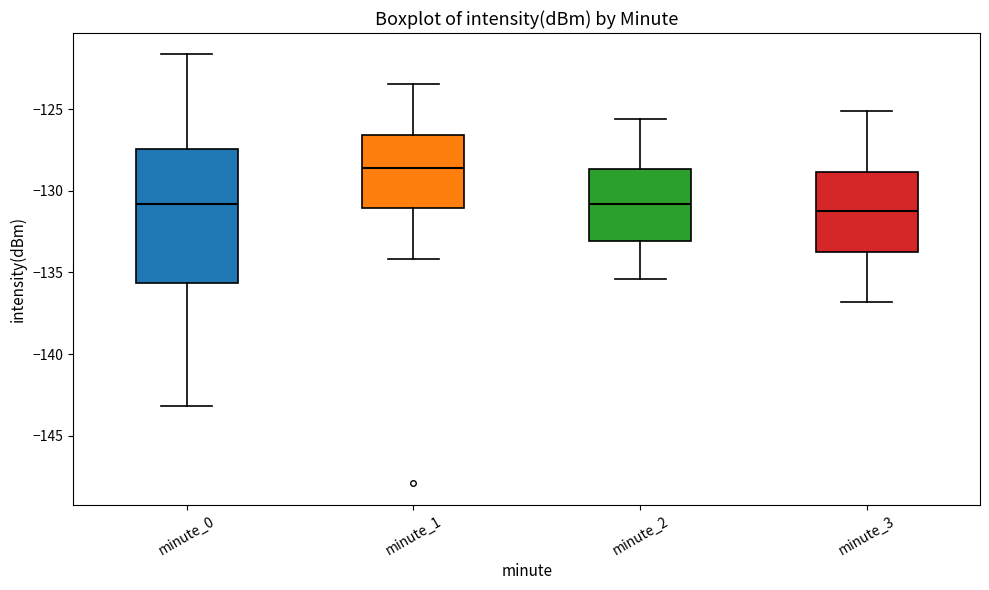

Where does the upper whisker of the box for minute_0 end on the y-axis? The values are not printed on the chart, so give them approximately, as read against the axis.

-121.5